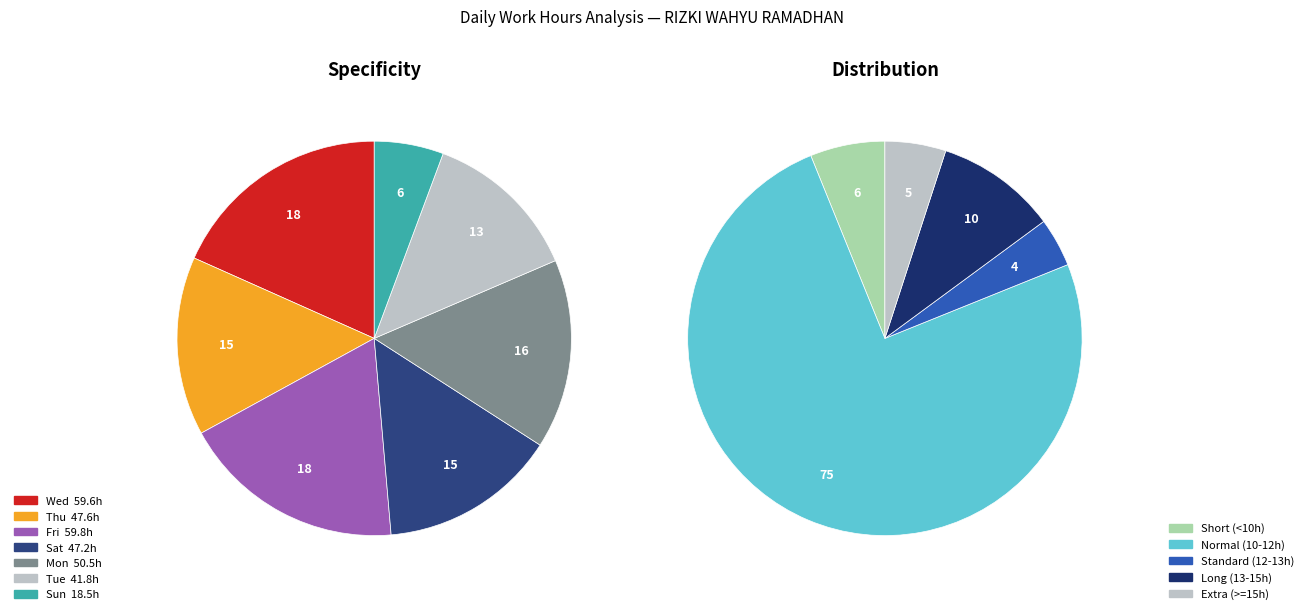

Is there a majority slice in this chart?

No